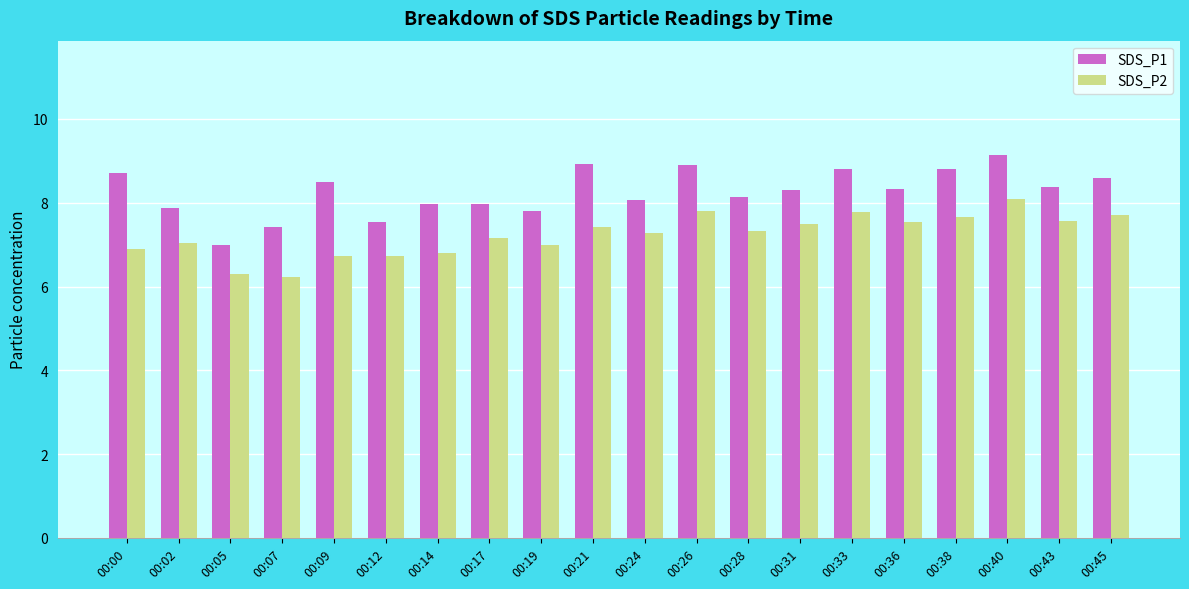

What is the sum of the SDS_P1 values at 00:00 and 00:28?

16.8